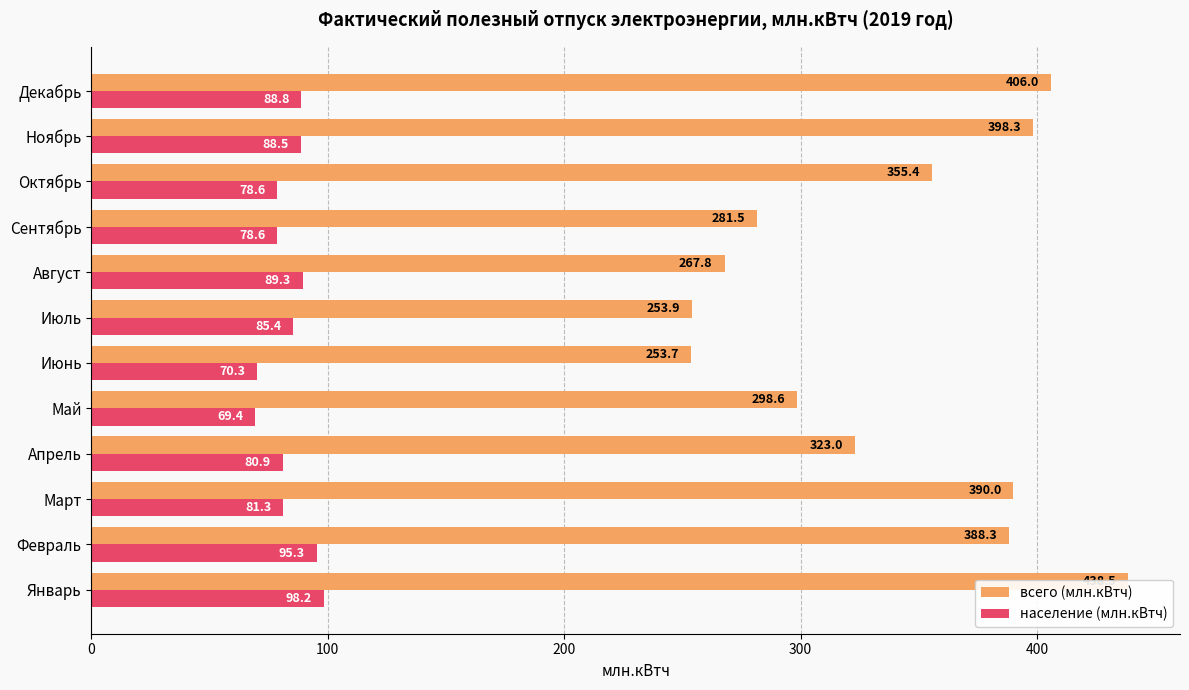

At how many categories does at least one series exceed 174?

12